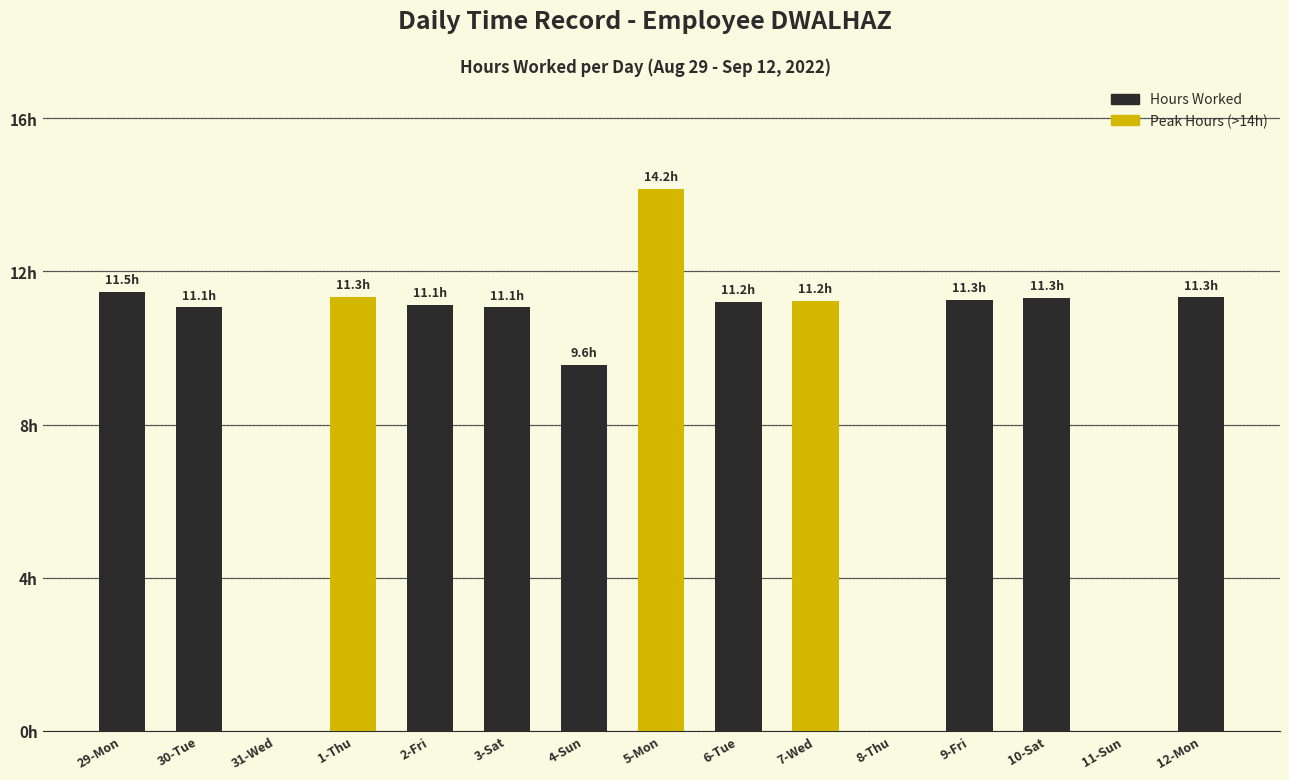

Between 8-Thu and 1-Thu, which is larger?

1-Thu